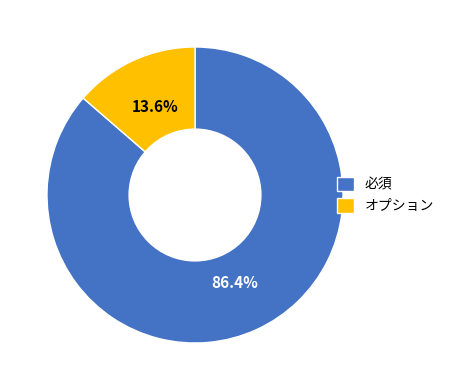

Between 必須 and オプション, which is larger?

必須